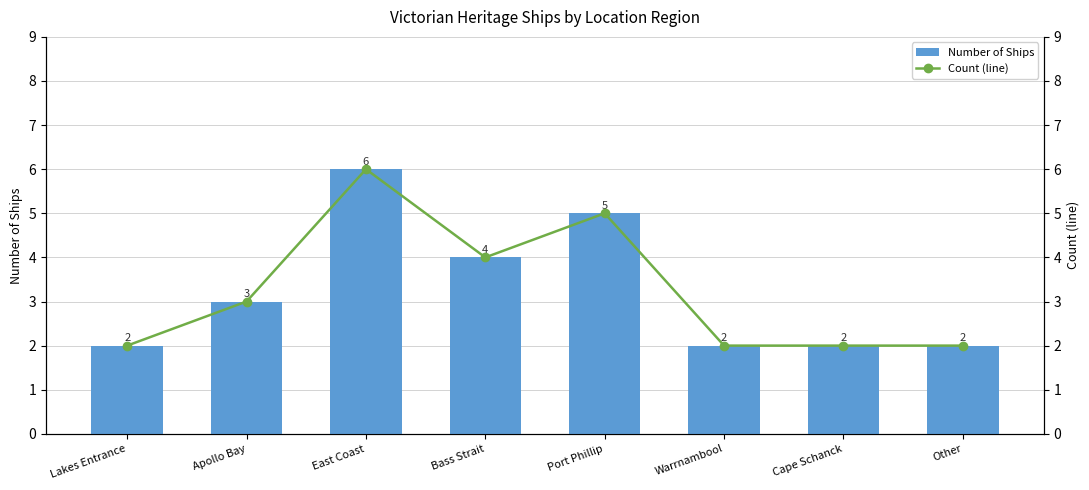

Reading right to left, extract all data points from this chart.

Number of Ships: Other=2	Cape Schanck=2	Warrnambool=2	Port Phillip=5	Bass Strait=4	East Coast=6	Apollo Bay=3	Lakes Entrance=2
Count (line): Other=2	Cape Schanck=2	Warrnambool=2	Port Phillip=5	Bass Strait=4	East Coast=6	Apollo Bay=3	Lakes Entrance=2